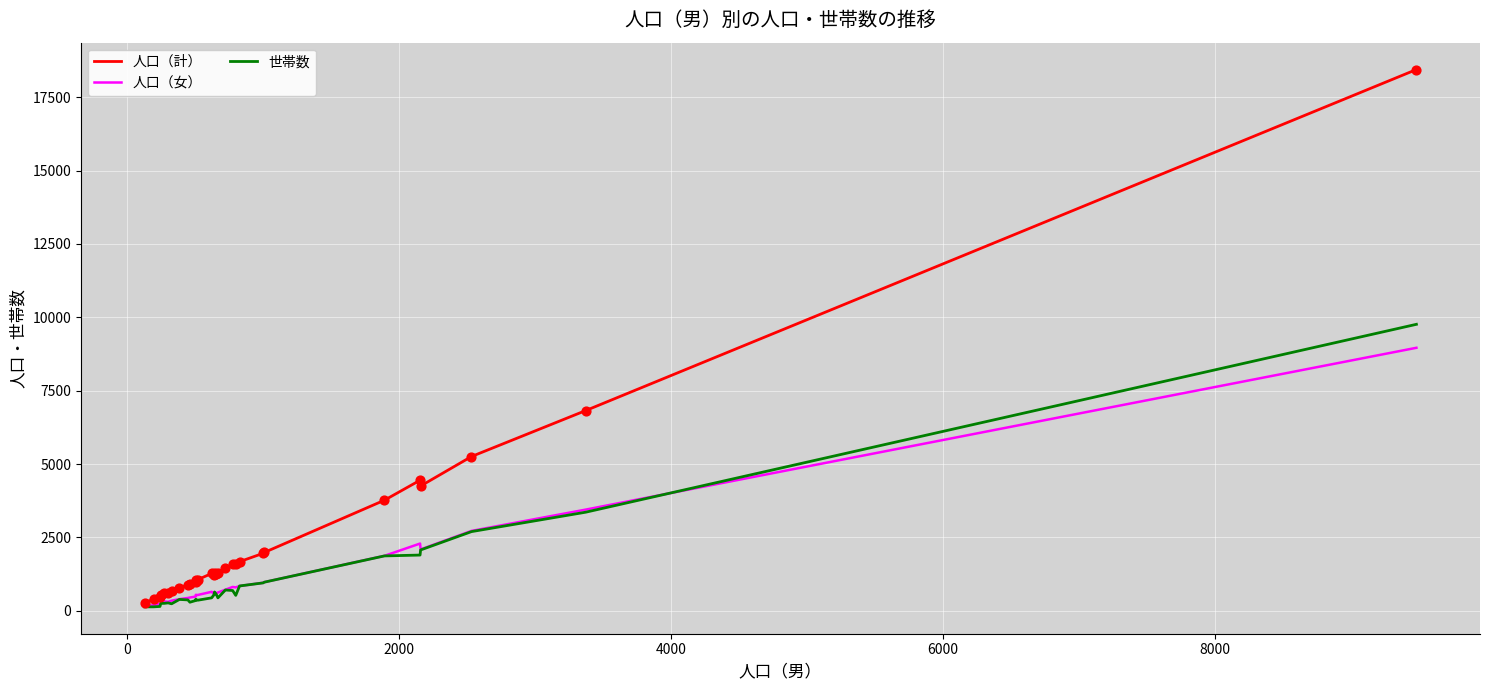

What are all the series names shown in the legend?

人口（計）, 人口（女）, 世帯数